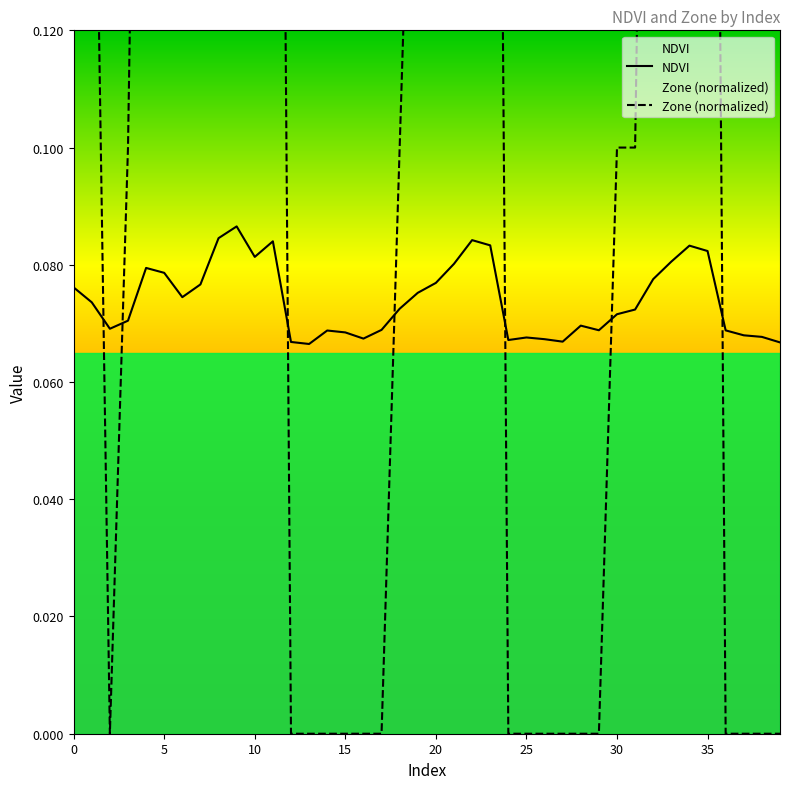

Reading left to right, list all the values displayed in this chart.

NDVI: 0=0.1	1=0.1	2=0.1	3=0.1	4=0.1	5=0.1	6=0.1	7=0.1	8=0.1	9=0.1	10=0.1	11=0.1	12=0.1	13=0.1	14=0.1	15=0.1	16=0.1	17=0.1	18=0.1	19=0.1	20=0.1	21=0.1	22=0.1	23=0.1	24=0.1	25=0.1	26=0.1	27=0.1	28=0.1	29=0.1	30=0.1	31=0.1	32=0.1	33=0.1	34=0.1	35=0.1	36=0.1	37=0.1	38=0.1	39=0.1
Zone: 0=0.2	1=0.2	2=0.0	3=0.1	4=0.3	5=0.3	6=0.2	7=0.3	8=0.4	9=0.5	10=0.4	11=0.4	12=0.0	13=0.0	14=0.0	15=0.0	16=0.0	17=0.0	18=0.1	19=0.2	20=0.3	21=0.3	22=0.4	23=0.4	24=0.0	25=0.0	26=0.0	27=0.0	28=0.0	29=0.0	30=0.1	31=0.1	32=0.3	33=0.4	34=0.4	35=0.4	36=0.0	37=0.0	38=0.0	39=0.0